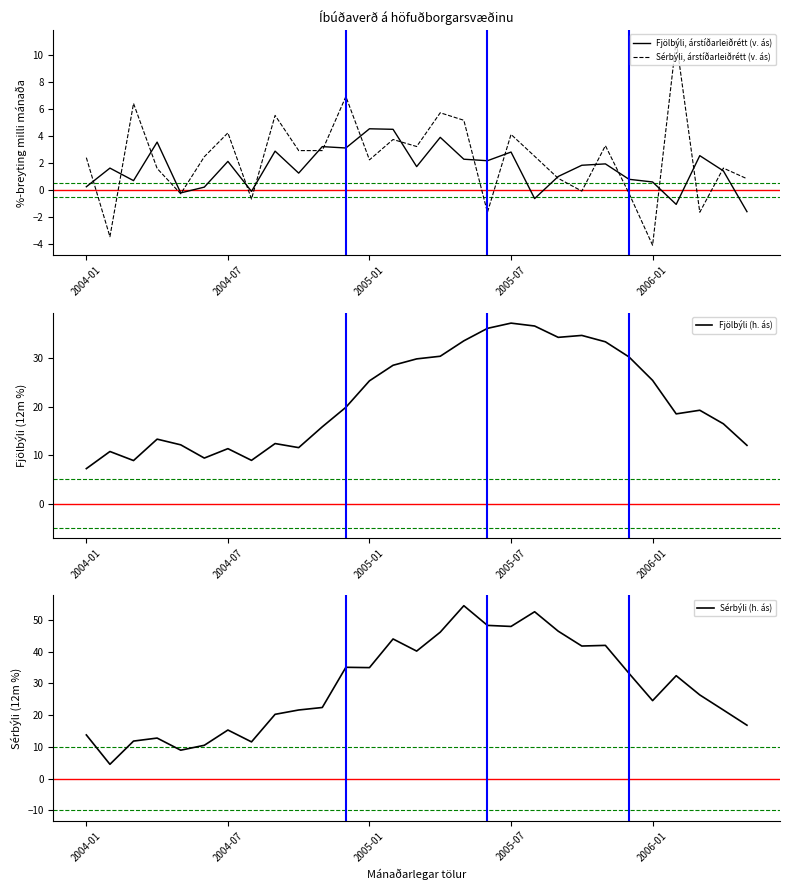

What is the label of the 15th point from the right?

14